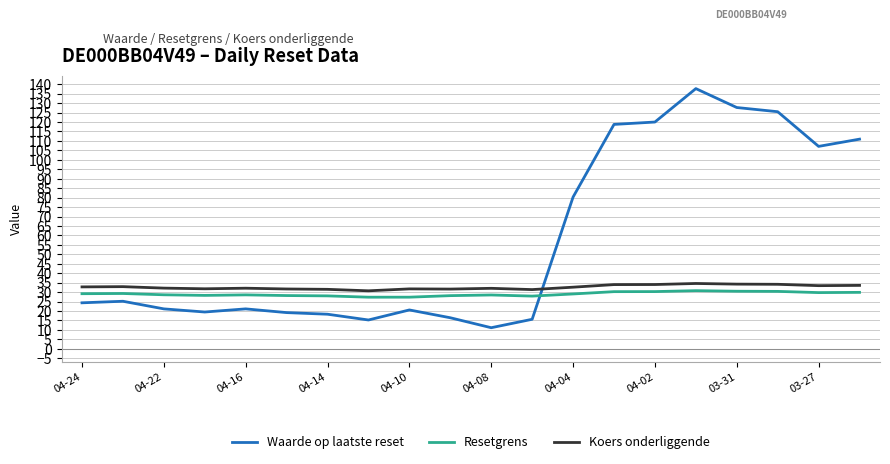

What is the greatest value displayed?

137.7